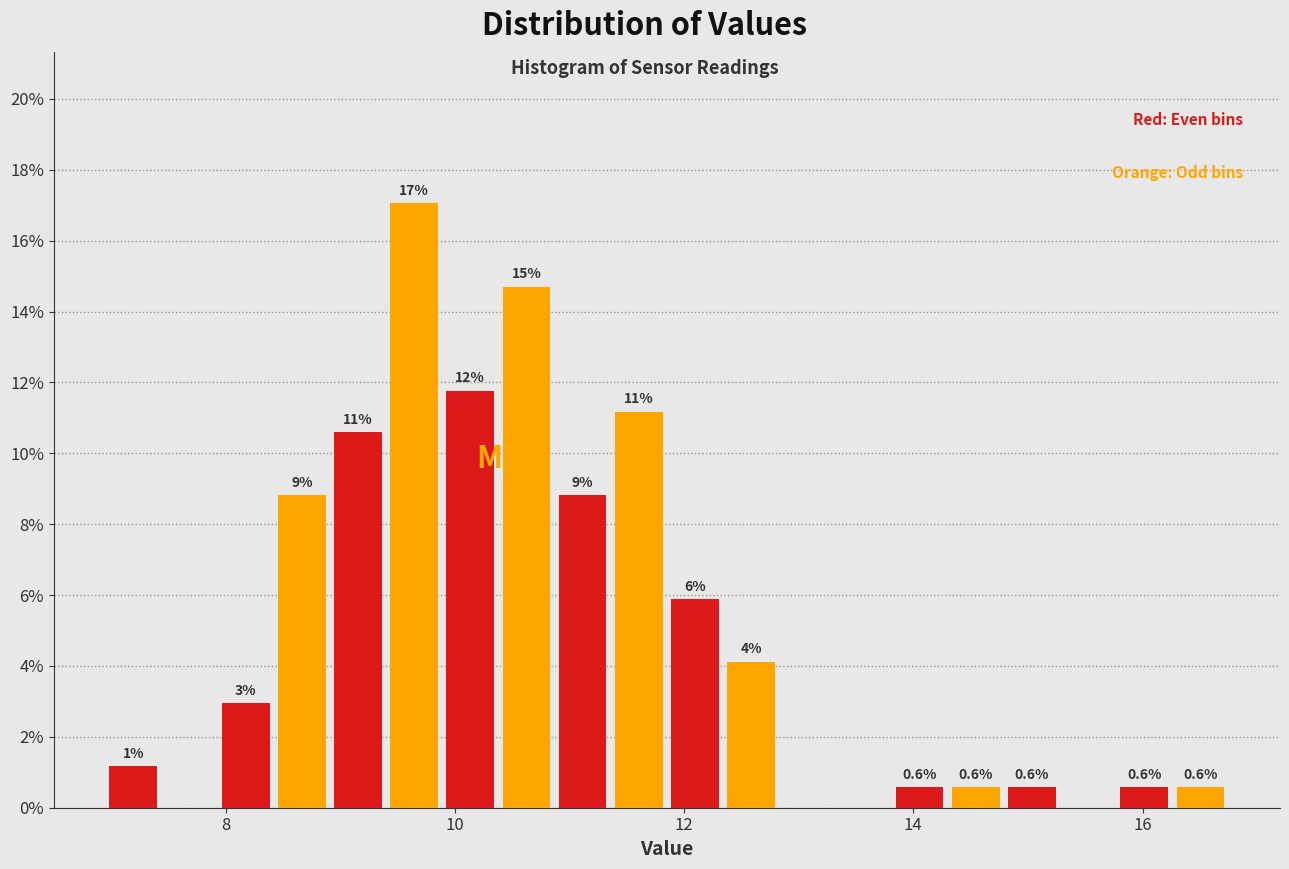

Read against the x-axis, roughly where is the centre of the tallest bar?

9.6